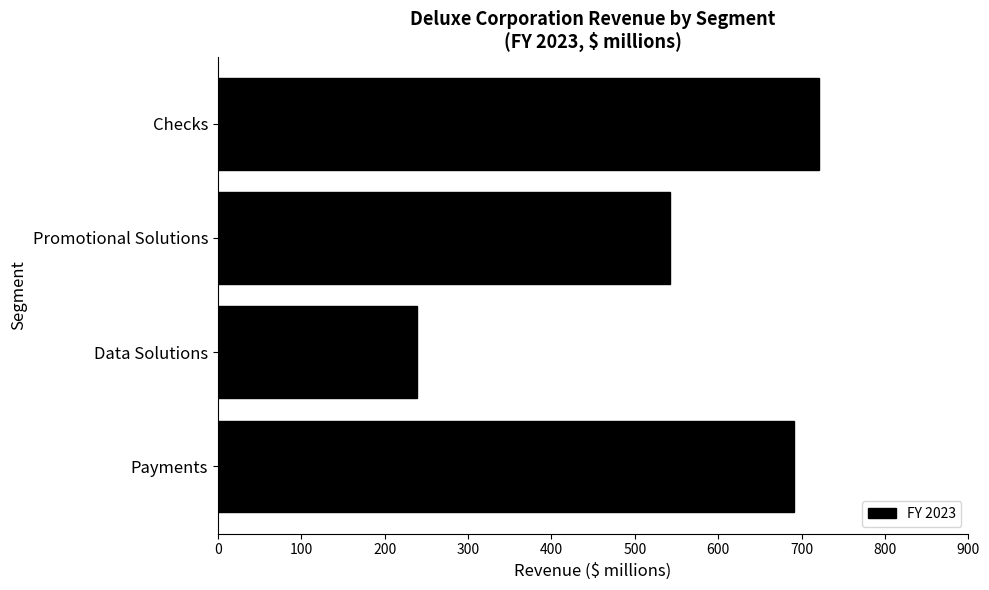

Which has a higher value, Promotional Solutions or Payments?

Payments